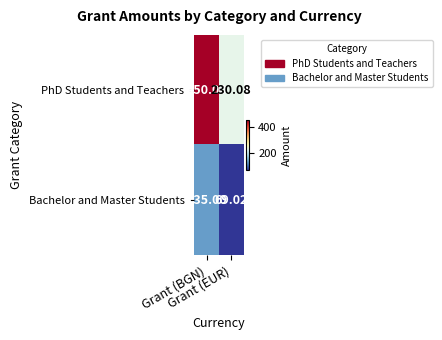

List the series in order of their peak value, lowest first.

Bachelor and Master Students, PhD Students and Teachers